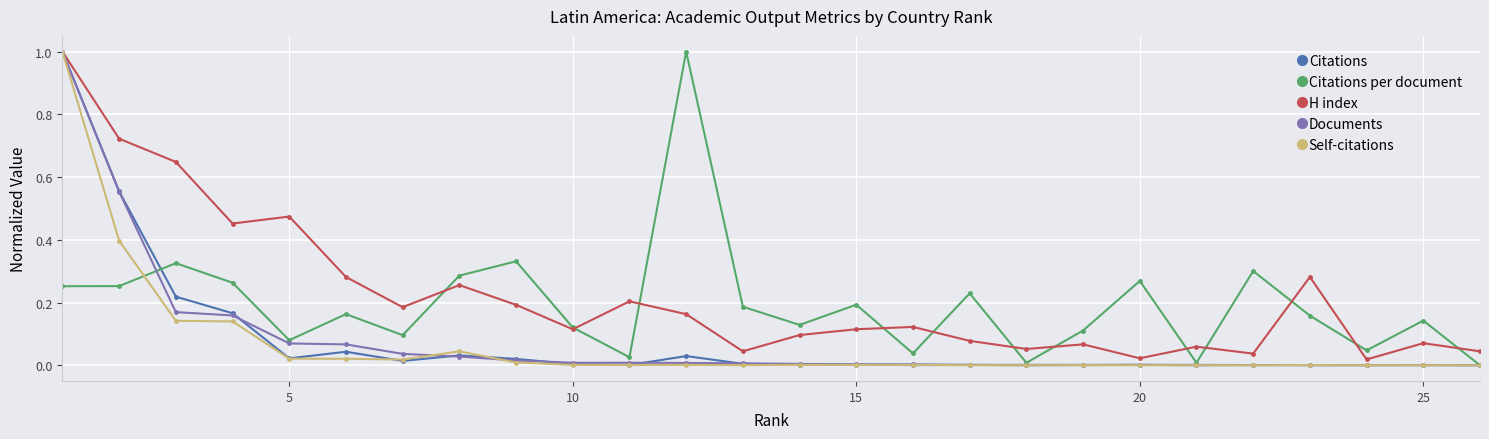

What is the maximum value for Citations per document?

1.0